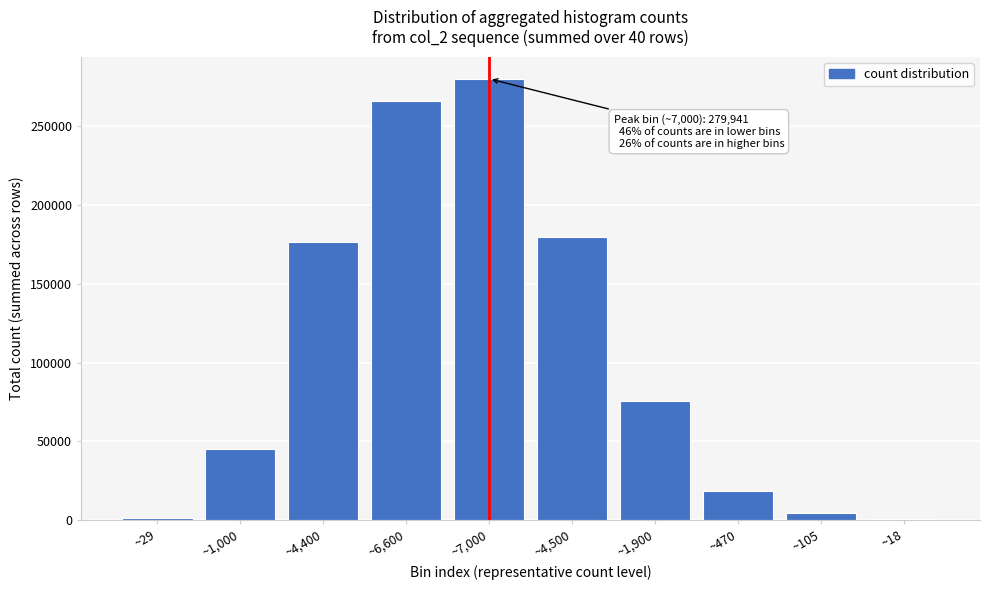

What is the sum of all values?

1047418